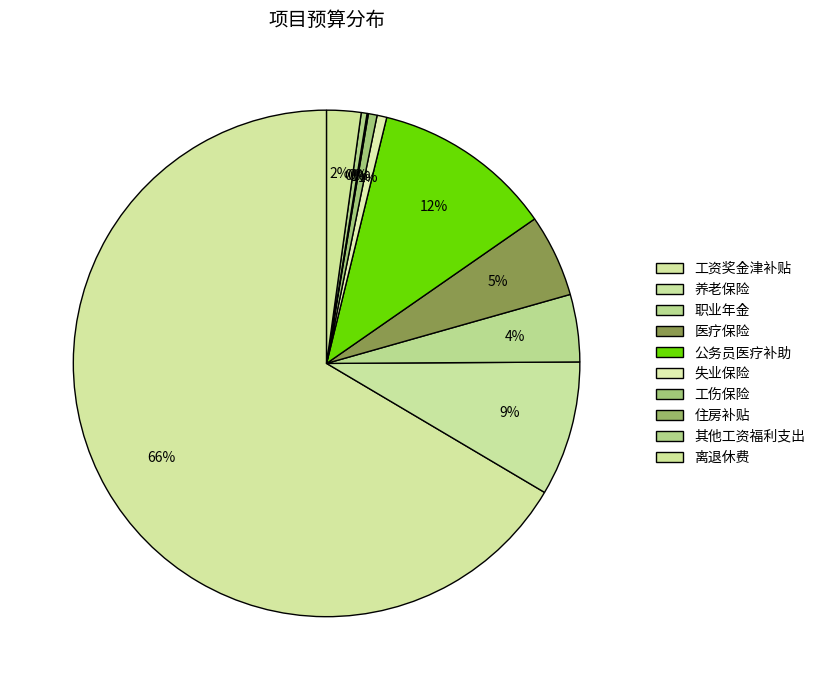

Is it true that 公务员医疗补助 is 12% of the pie?

True